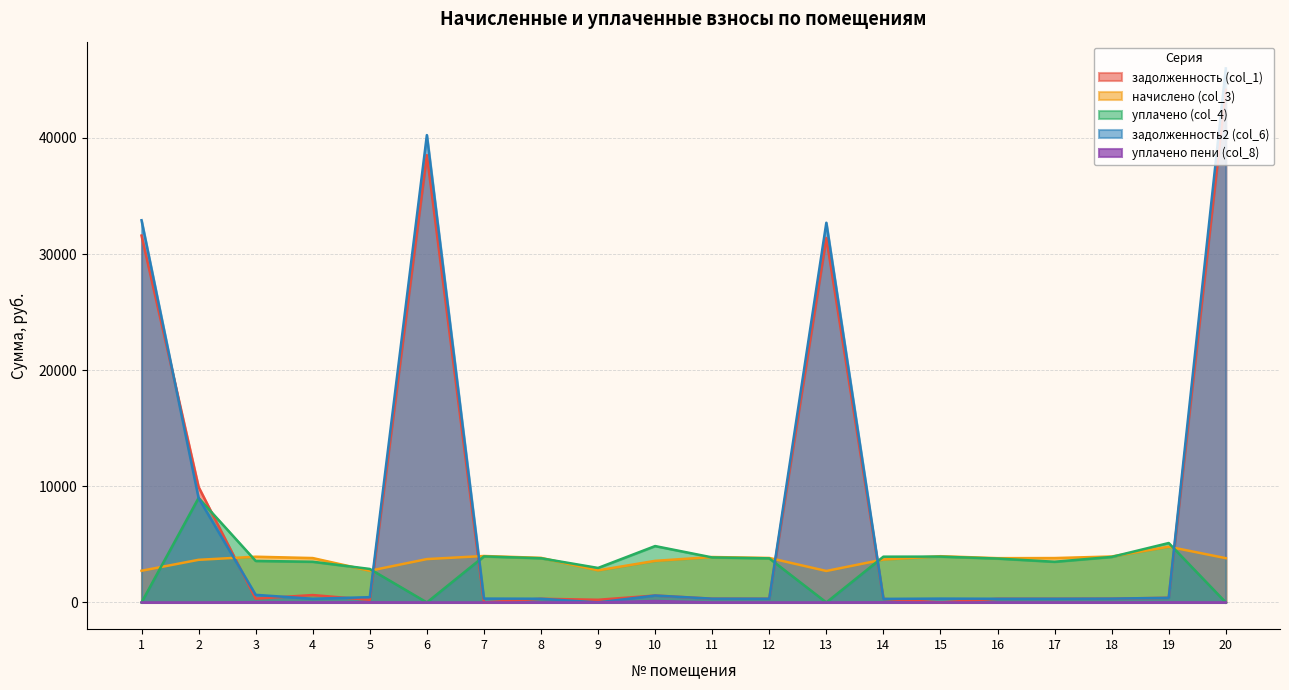

What is the value of the начислено (col_3) point at the 5th from the left?

2729.9